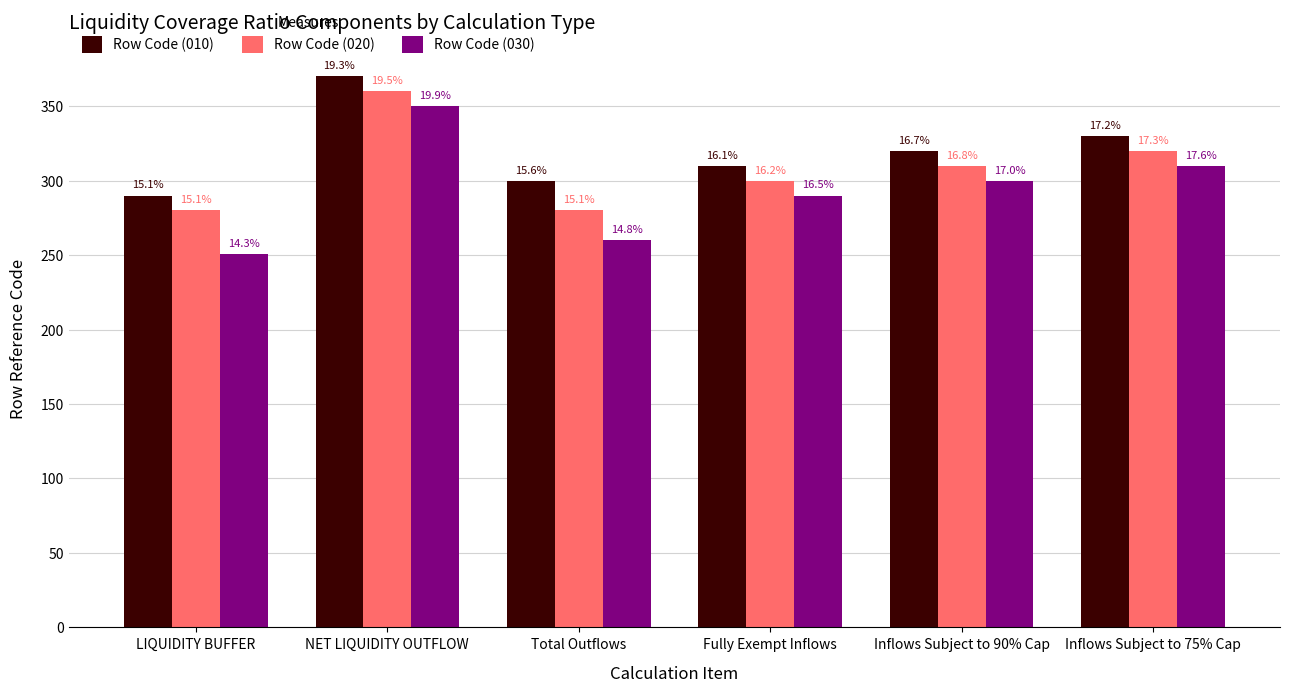

Are the bars grouped side by side (vs. stacked)?

Yes